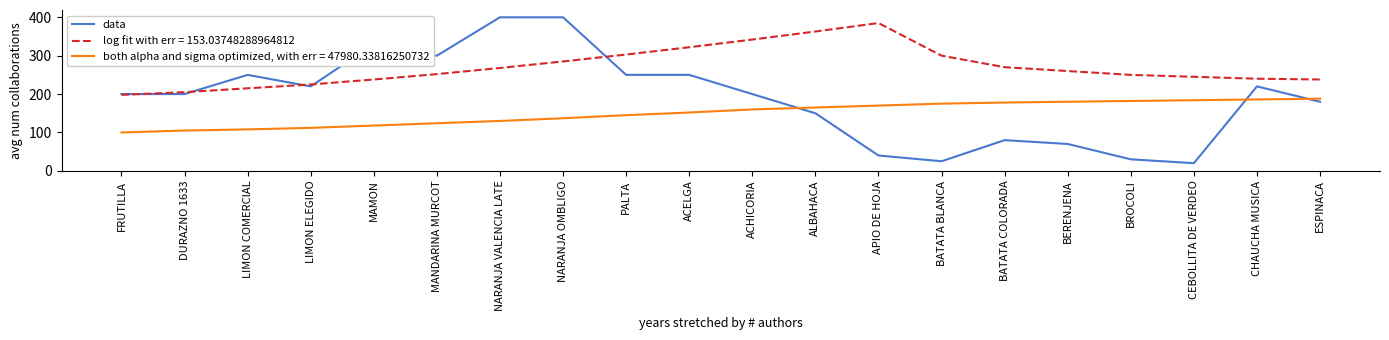

What position from the right is MAMON?

16